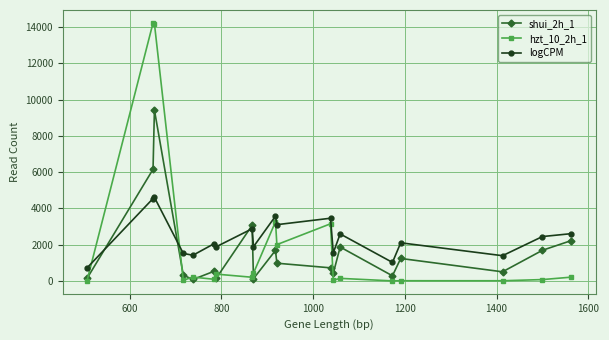

After their last crossing, which series has the higher values: logCPM or shui_2h_1?

logCPM